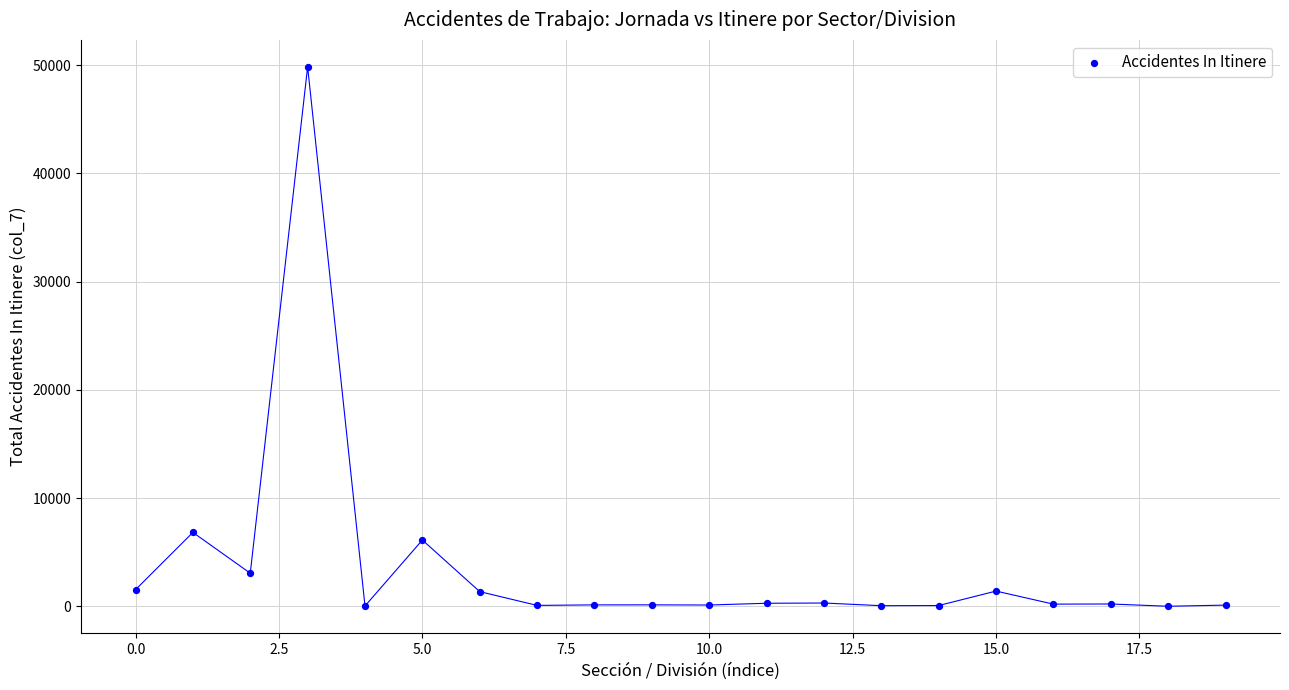

What is the range of Y values (max minus min)?

49826